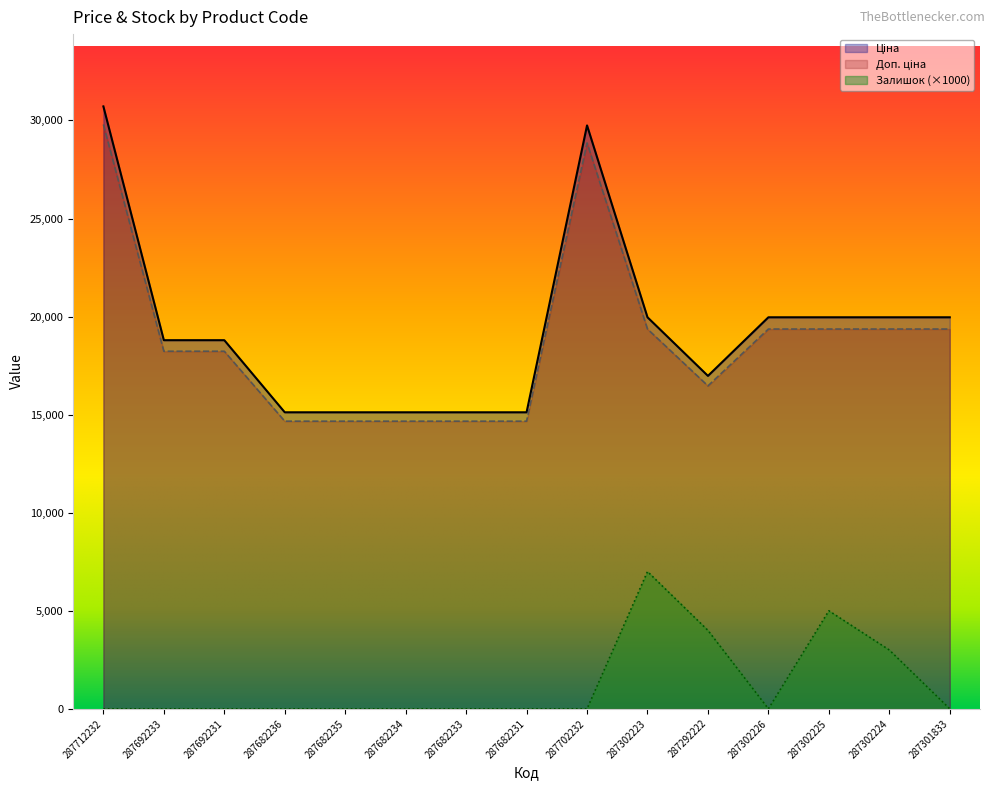

Read the Доп. ціна value at 287302223.

19365.2